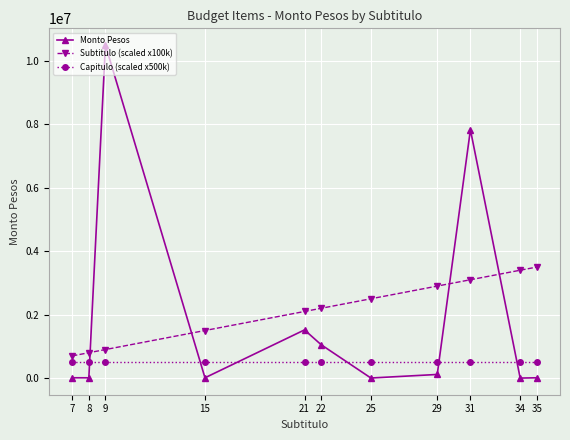

At which label does Subtitulo (scaled x100k) reach its minimum?

7